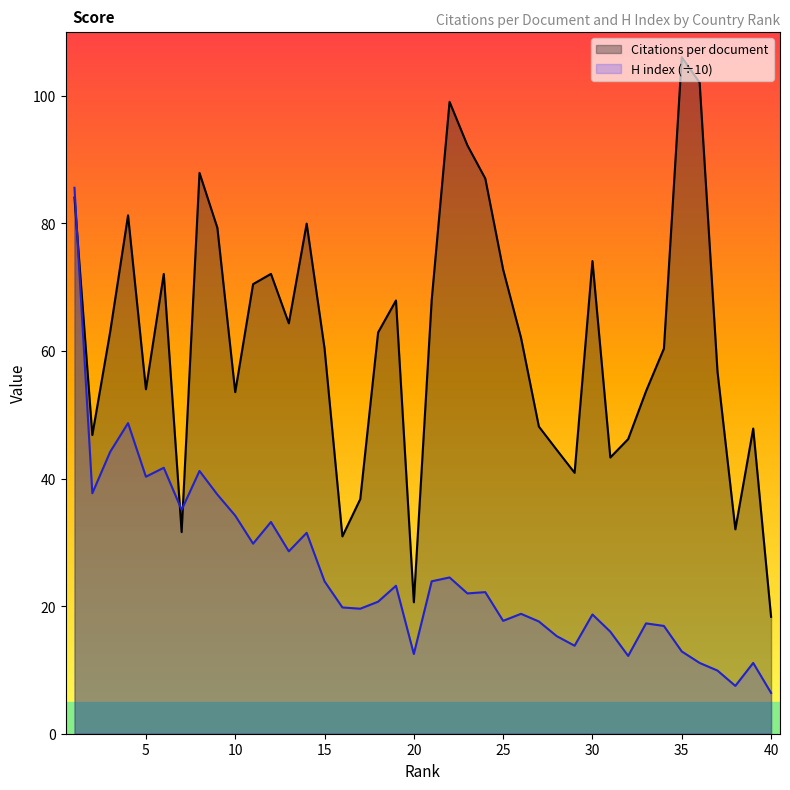

Which series has the widest spread of values?

Citations per document